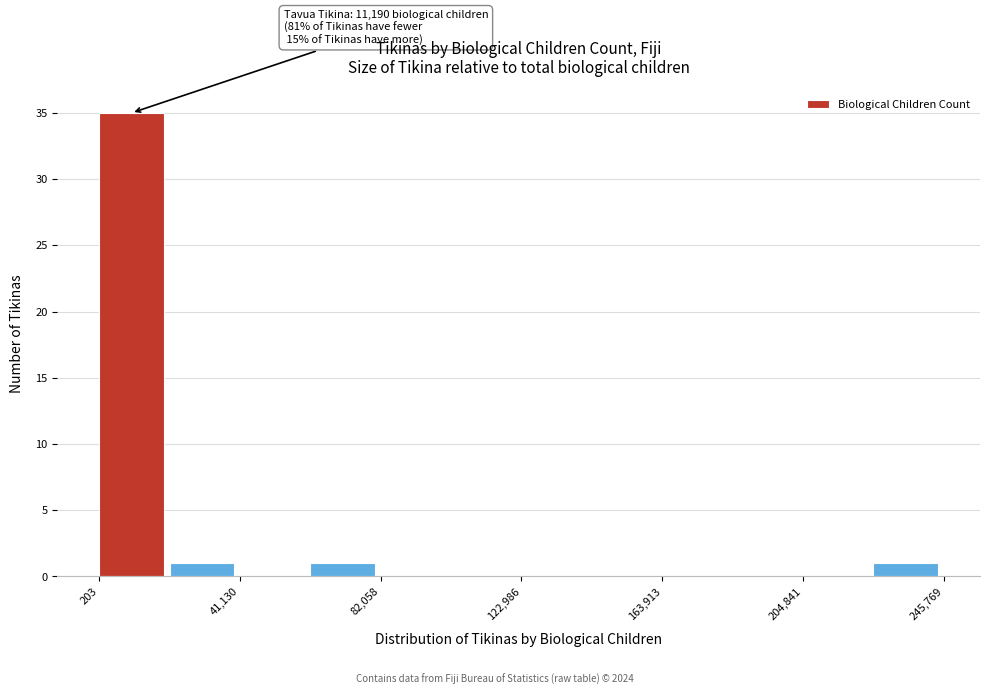

Which range on the x-axis has the tallest bar?

0 to 20000